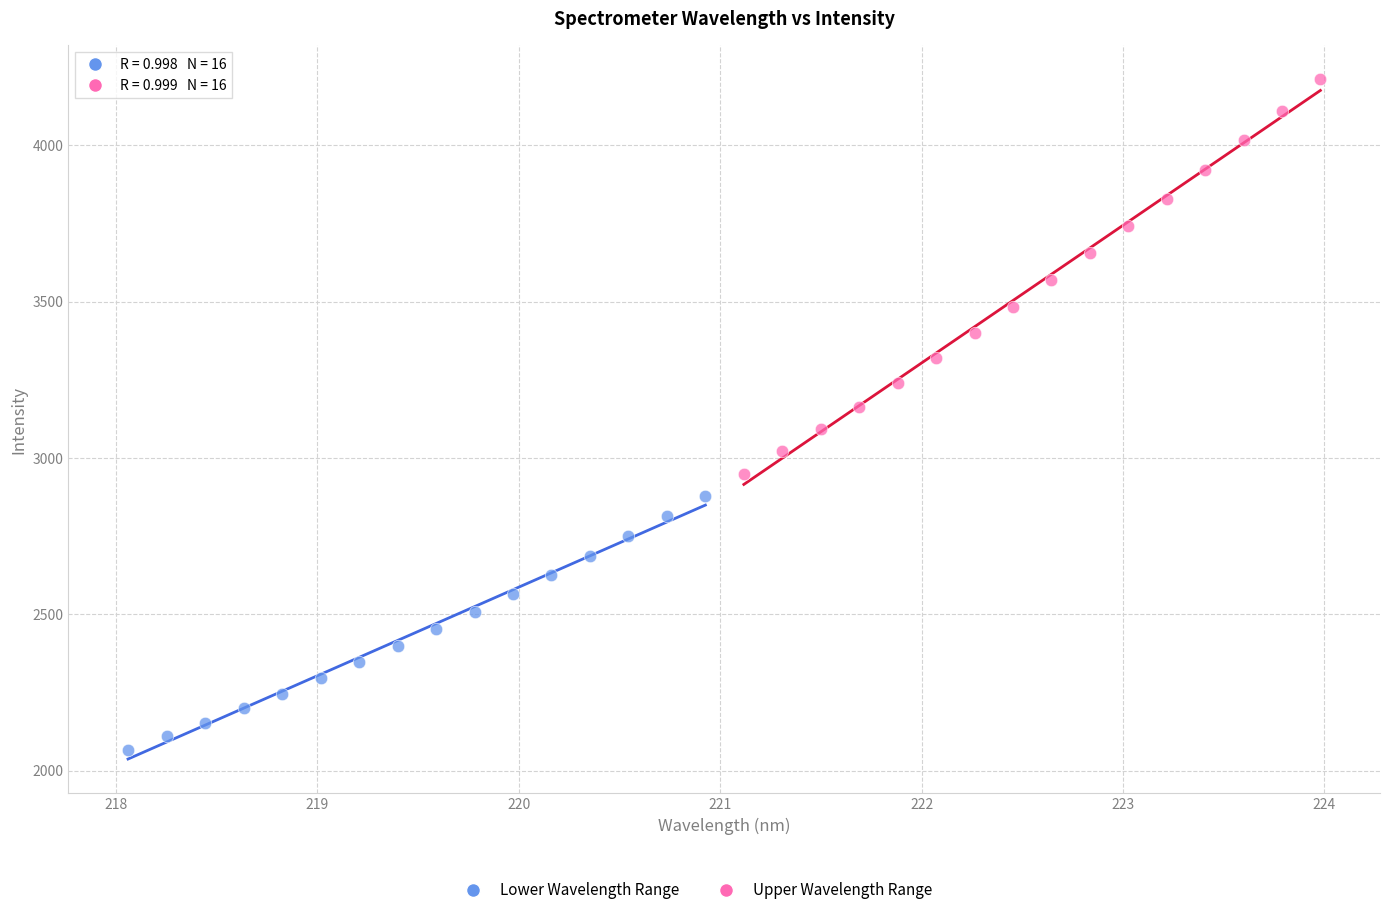

Which series has the widest spread of Y values?

Upper Wavelength Range